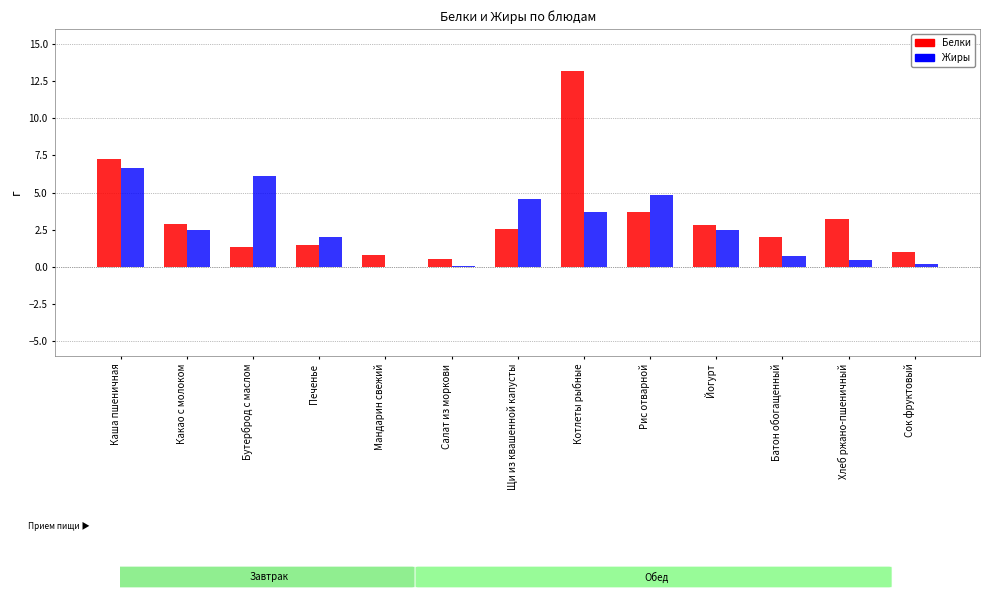

How many data points does each series have?

13